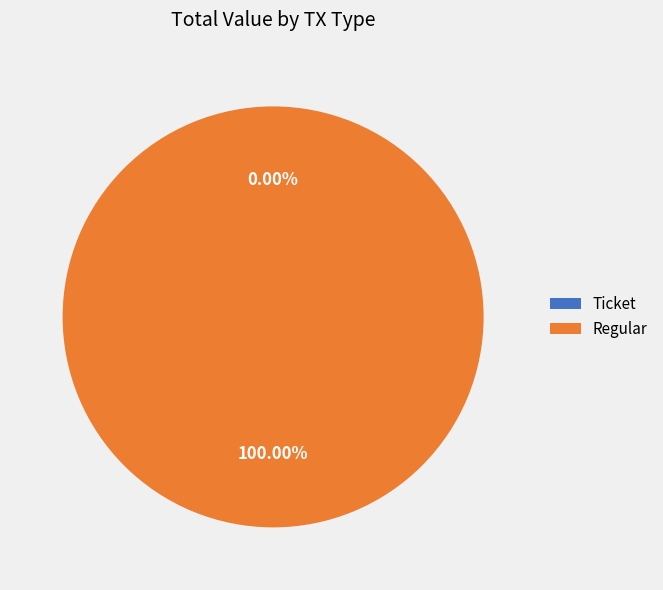

Which slice represents more than half of the pie?

Regular